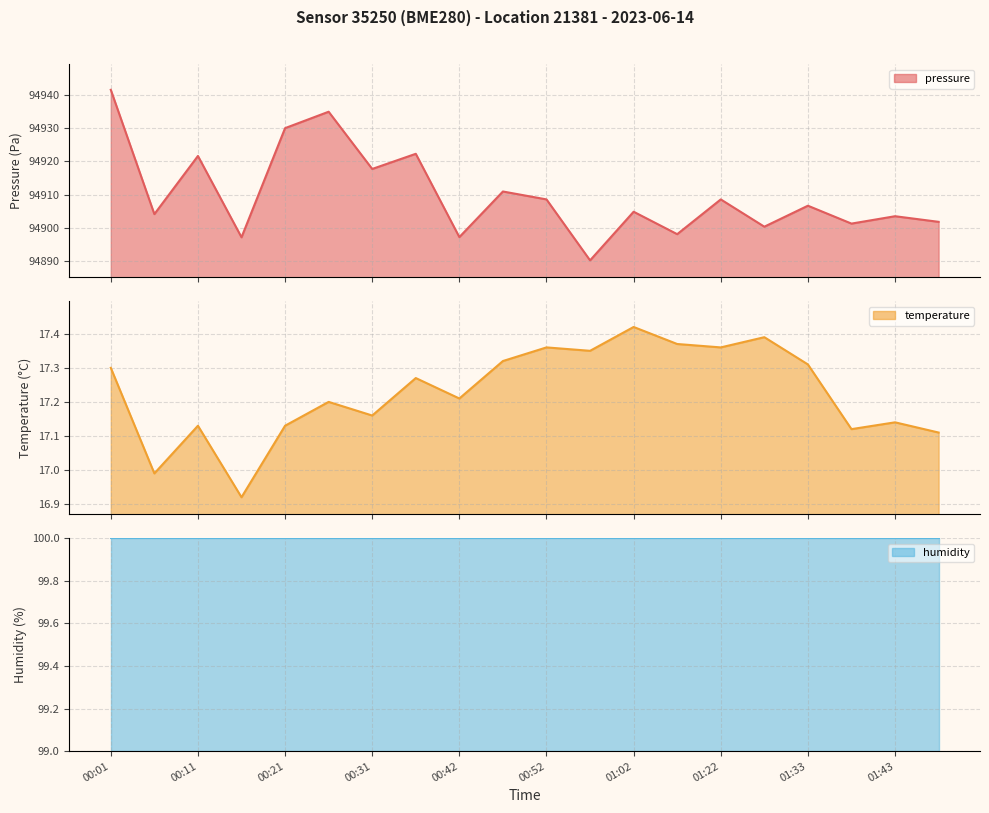

What is the sum of all temperature values?

344.6